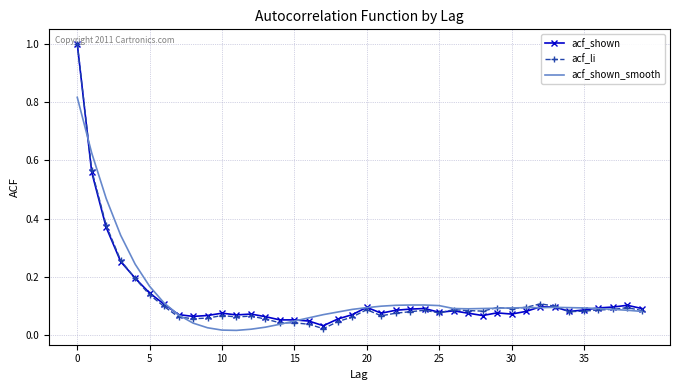

Which series has the largest range (max minus min)?

acf_li